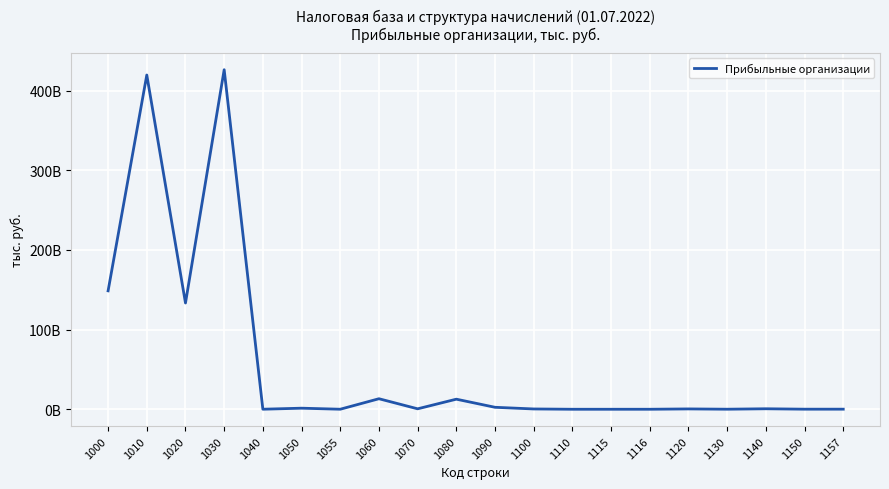

The chart shows a value of 429546477 at 1120. True or false?

True